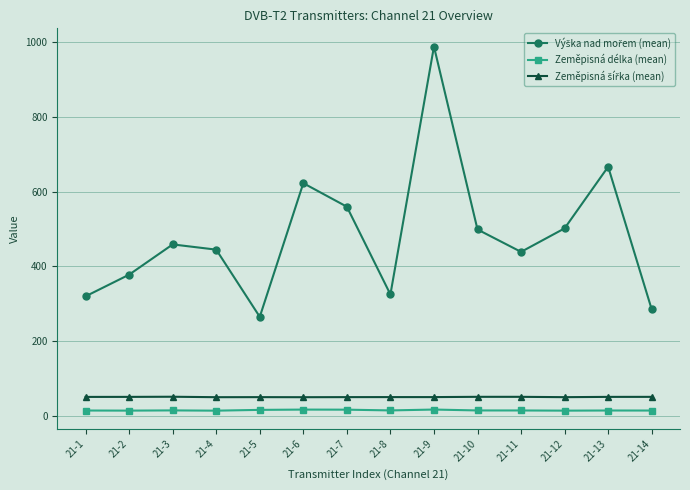

At how many categories does at least one series exceed 164?

14